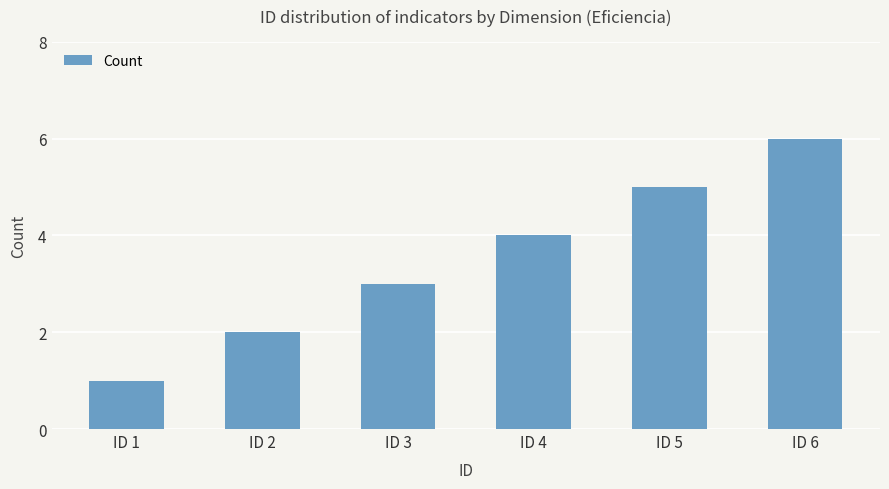

The chart shows a value of 7 at ID 5. True or false?

False